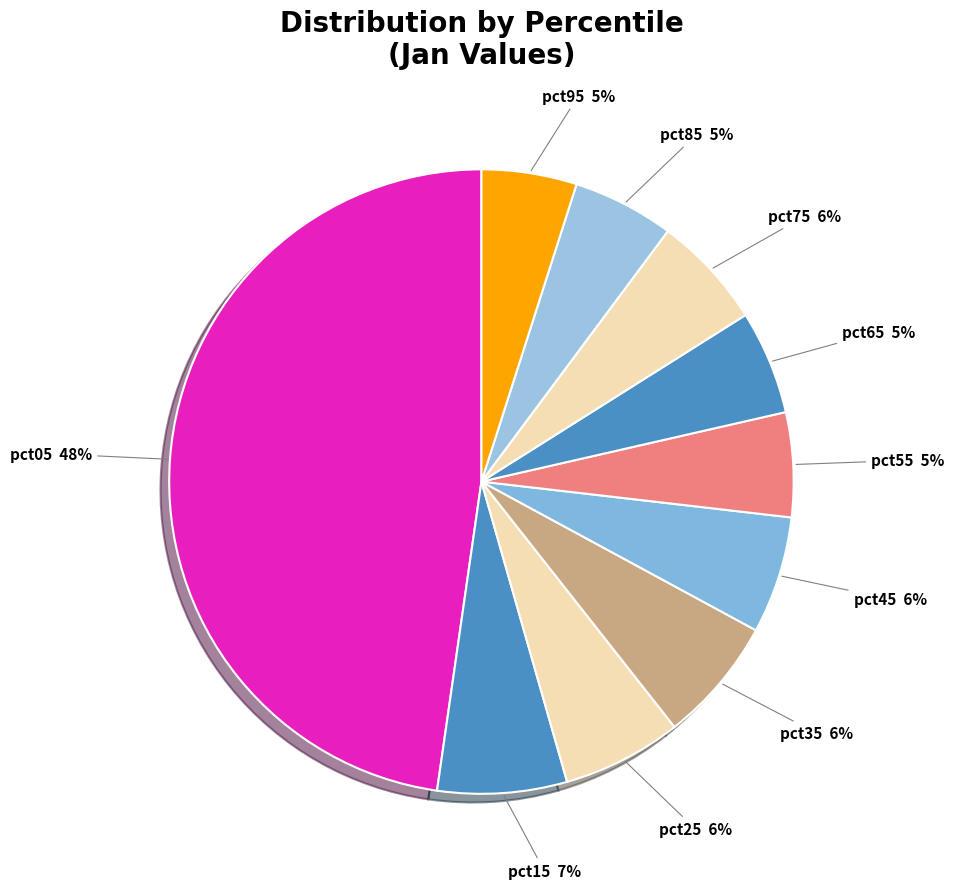

How many slices are in this pie chart?

10